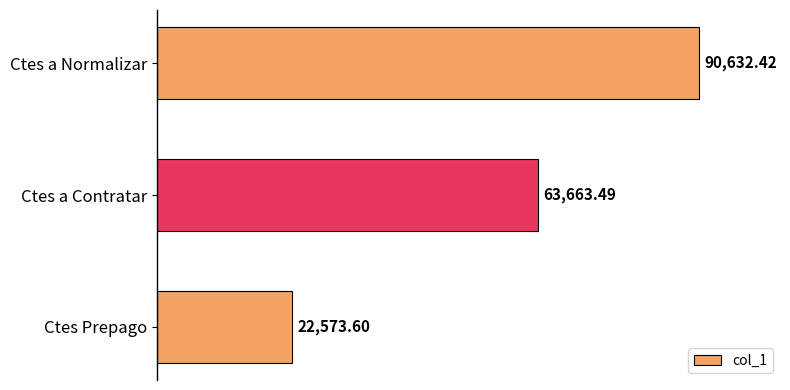

What is the label of the 1st bar from the bottom?

Ctes Prepago